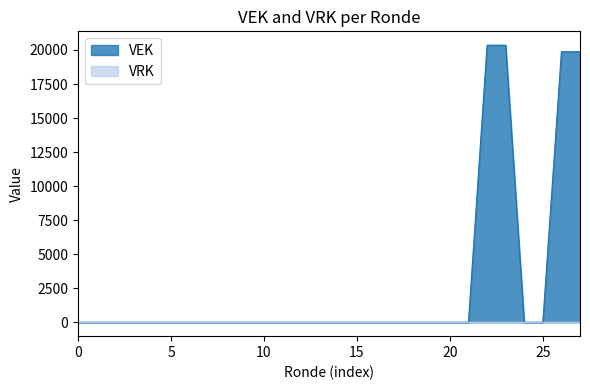

The value of VEK at 10 is 11074. True or false?

False